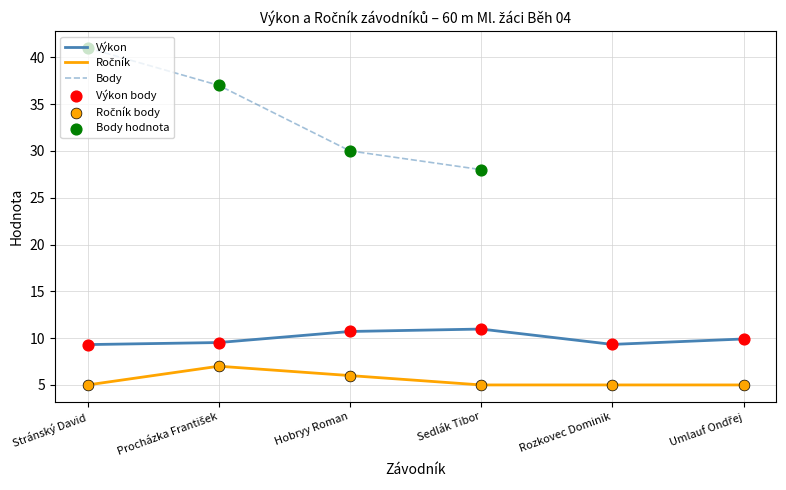

At how many categories does at least one series exceed 9?

6